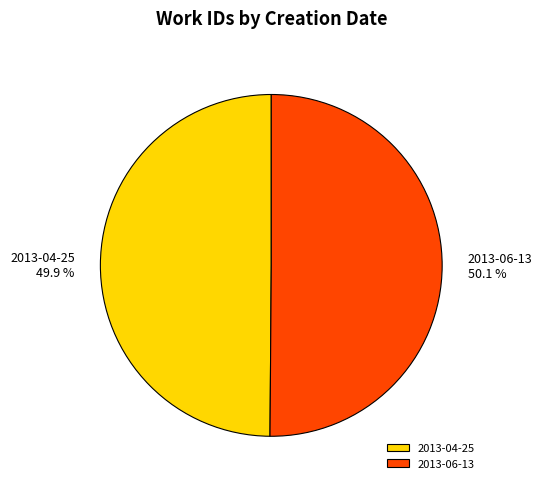

Is there any slice that represents more than half of the pie?

Yes